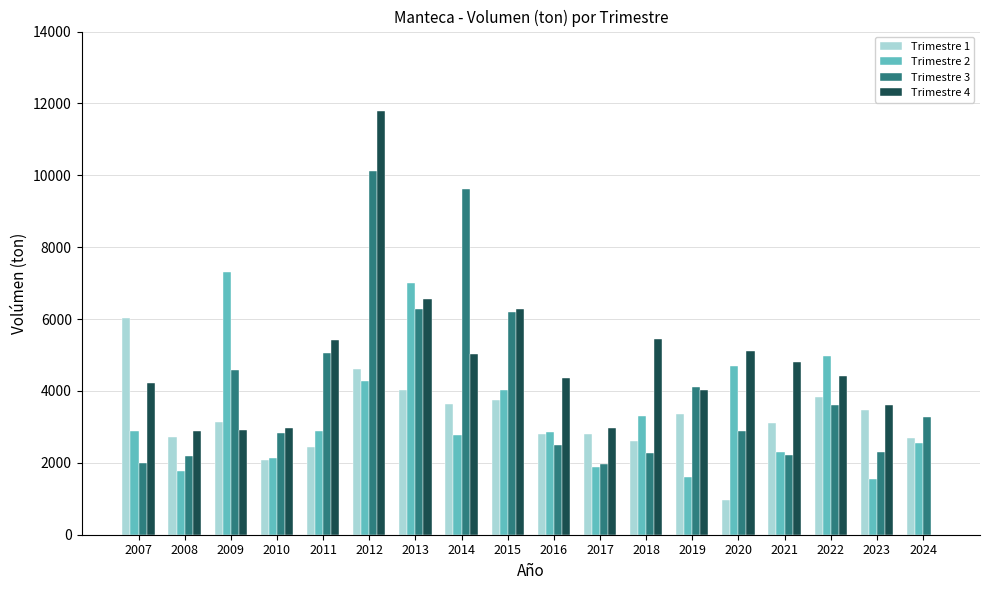

Between 2011 and 2017, which series saw the biggest shift?

Trimestre 3